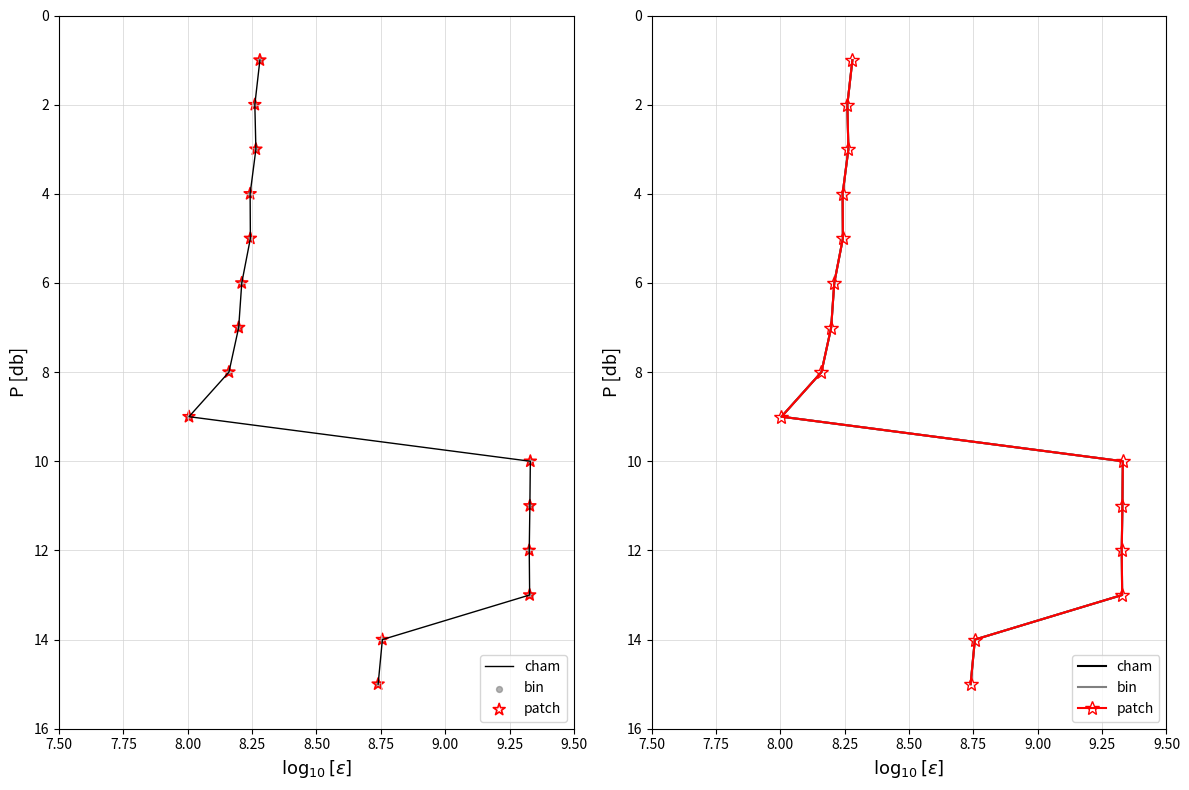

Which series has the largest total across all categories?

cham